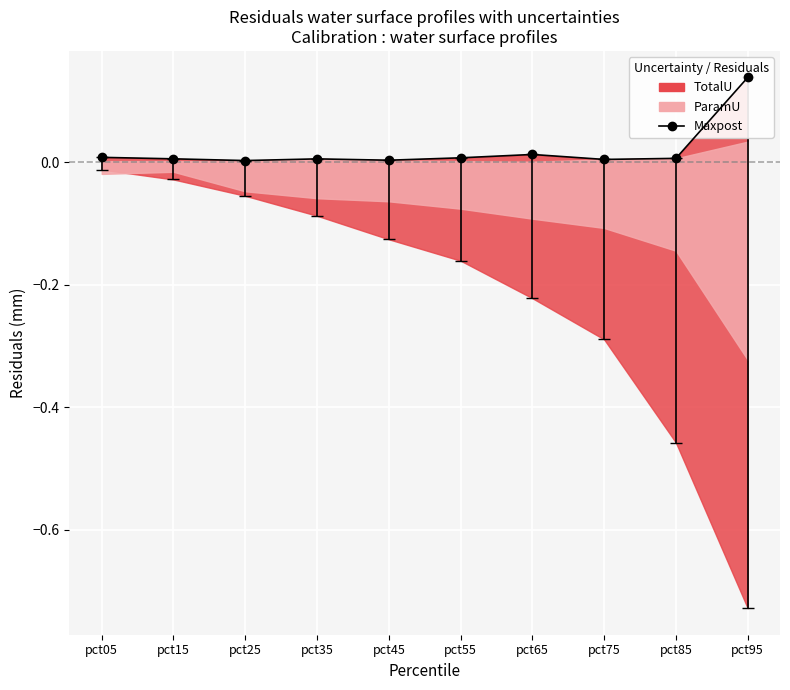

The chart shows a value of 0.0 at pct65. True or false?

True